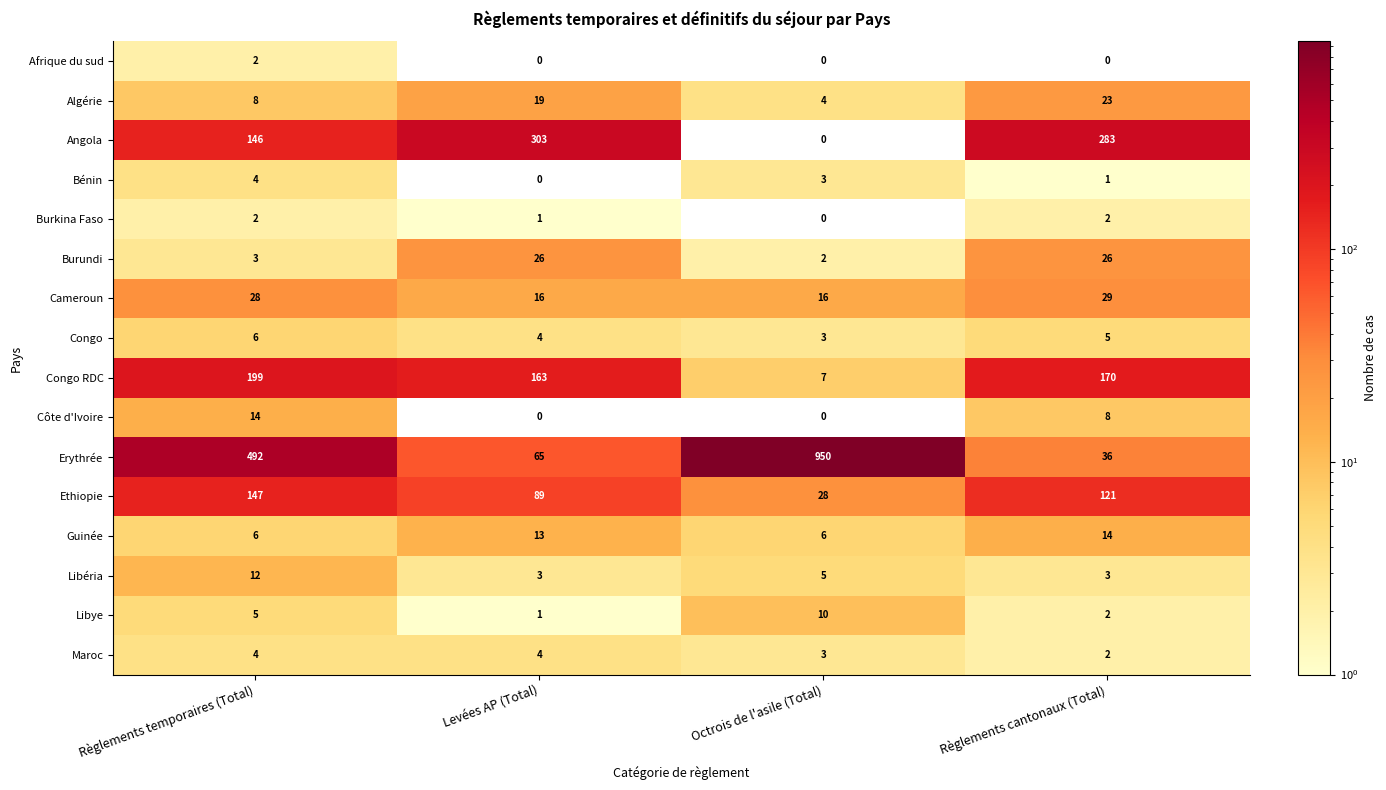

What is the average value of the Algérie series?

14